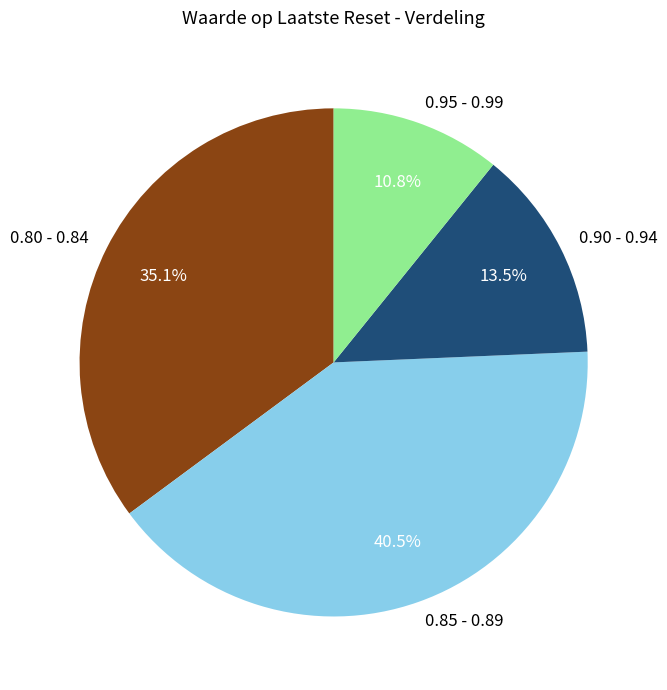

Is there any slice that represents more than half of the pie?

No